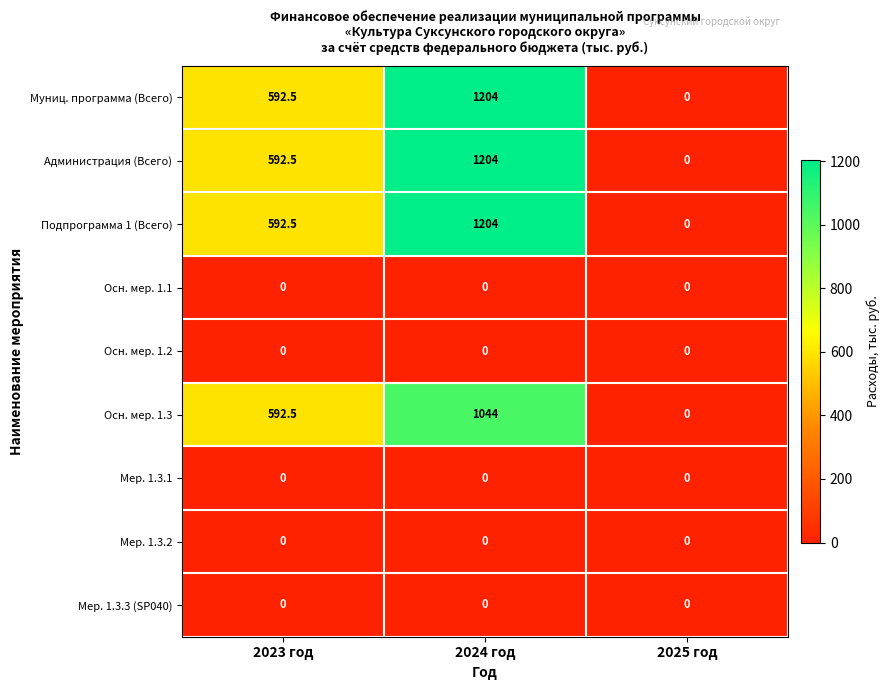

What is the difference between the highest and lowest values at 2023 год?

592.5